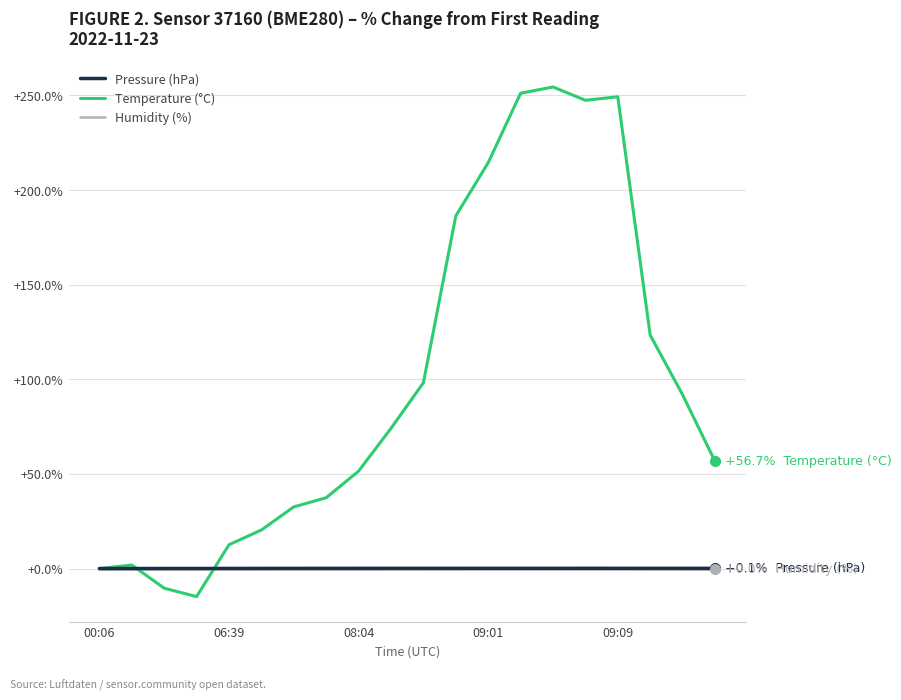

What is the smallest value displayed?

-14.8